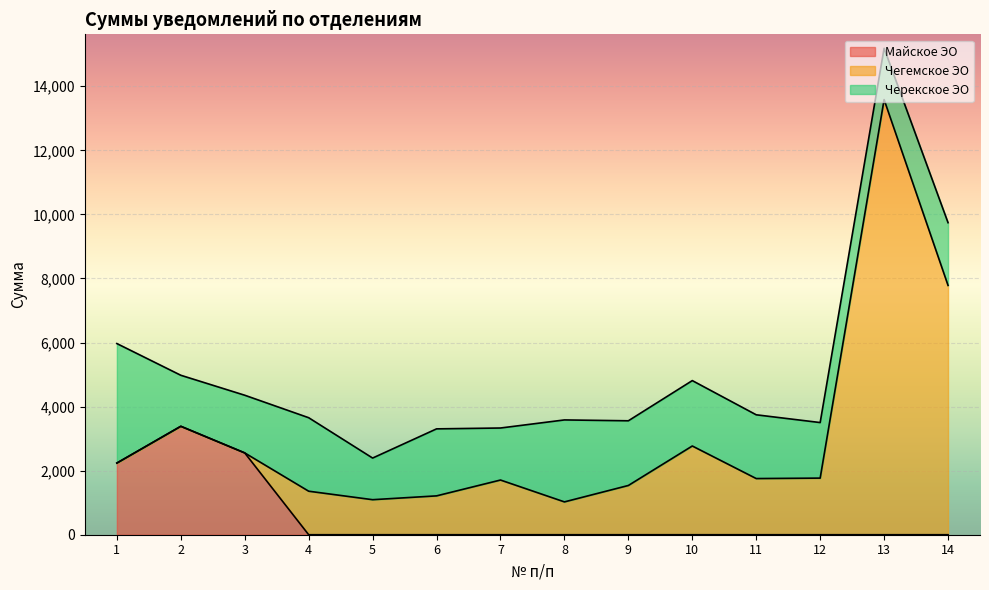

How many data points does each series have?

14